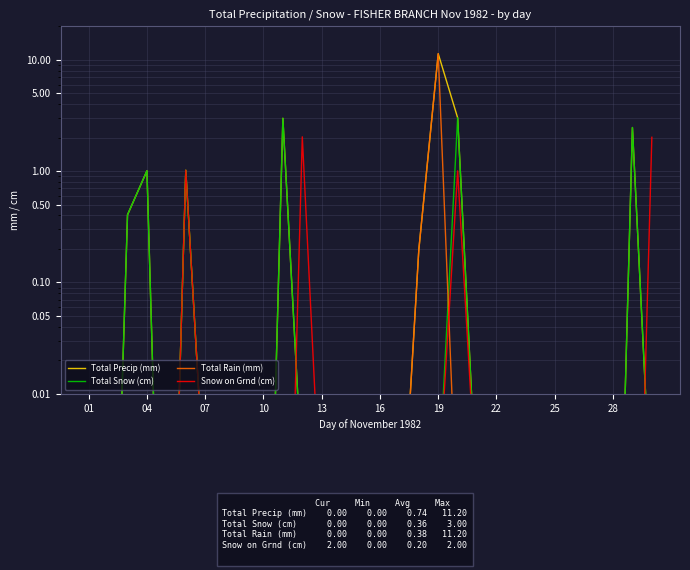

Rank the series by their maximum value, from lowest to highest.

Snow on Grnd (cm), Total Snow (cm), Total Precip (mm), Total Rain (mm)